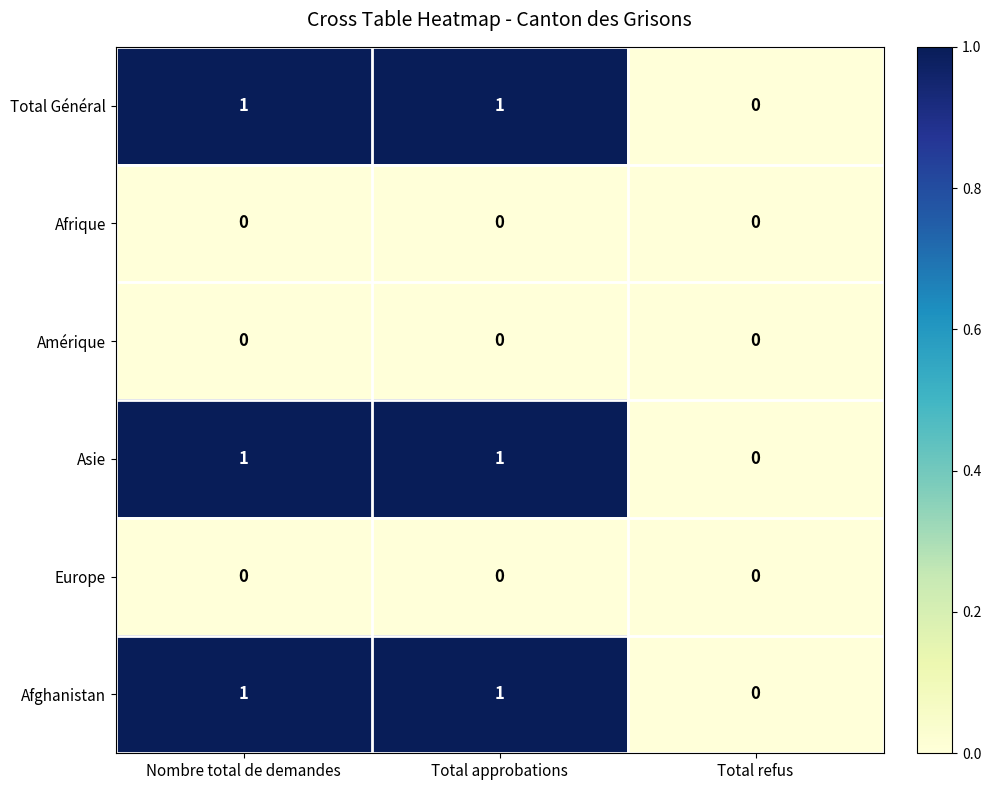

Is it true that Amérique equals 0 at Total approbations?

True